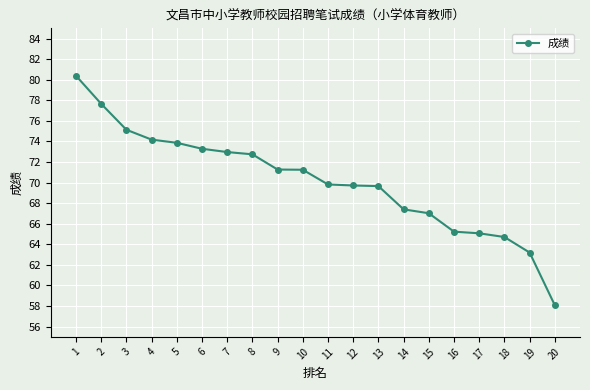

Read the value at 9.

71.3